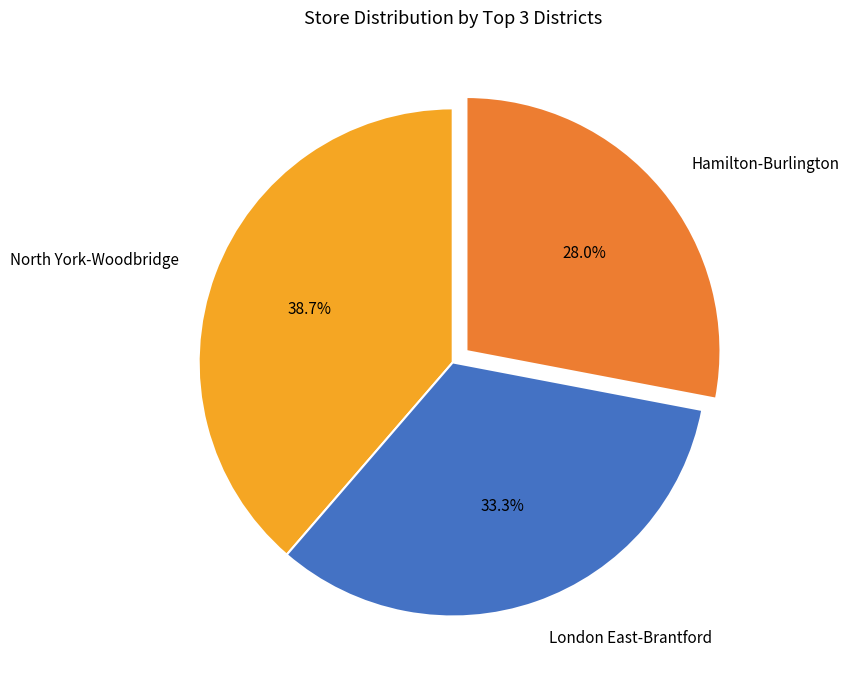

What is the ratio of the value at London East-Brantford to the value at Hamilton-Burlington?

1.2